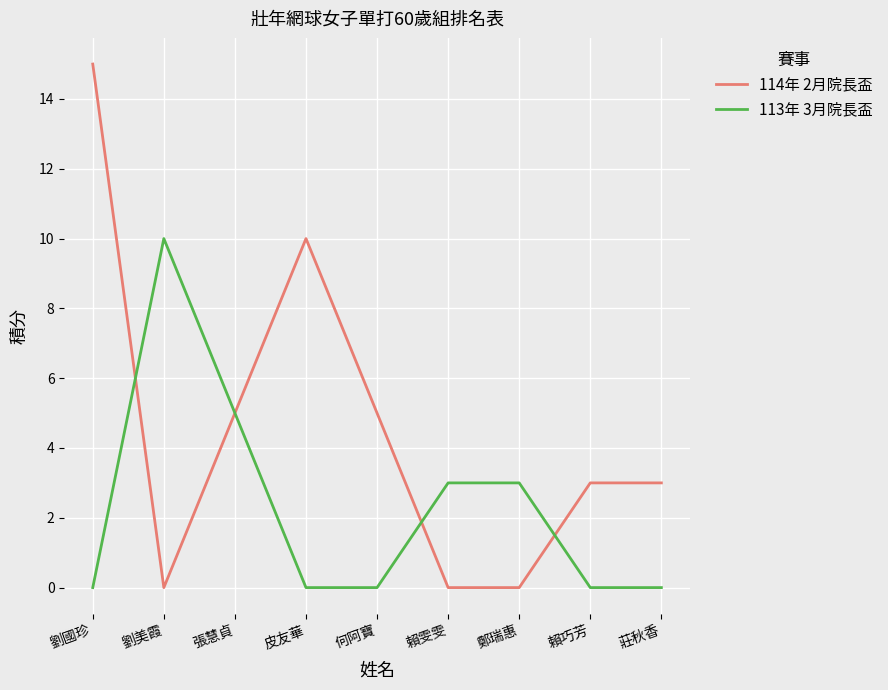

Which series has the largest total across all categories?

114年 2月院長盃